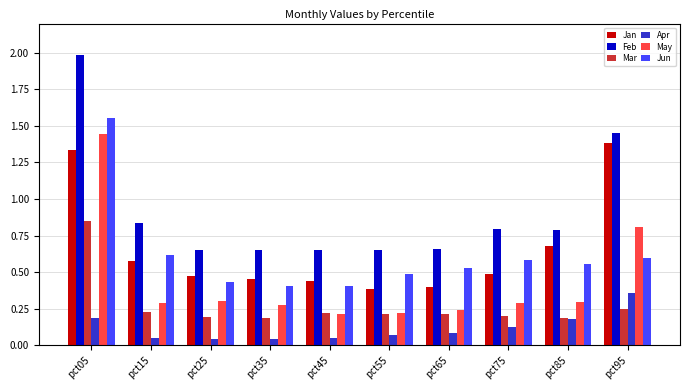

What is the difference between the maximum and second lowest values in the May series?

1.2